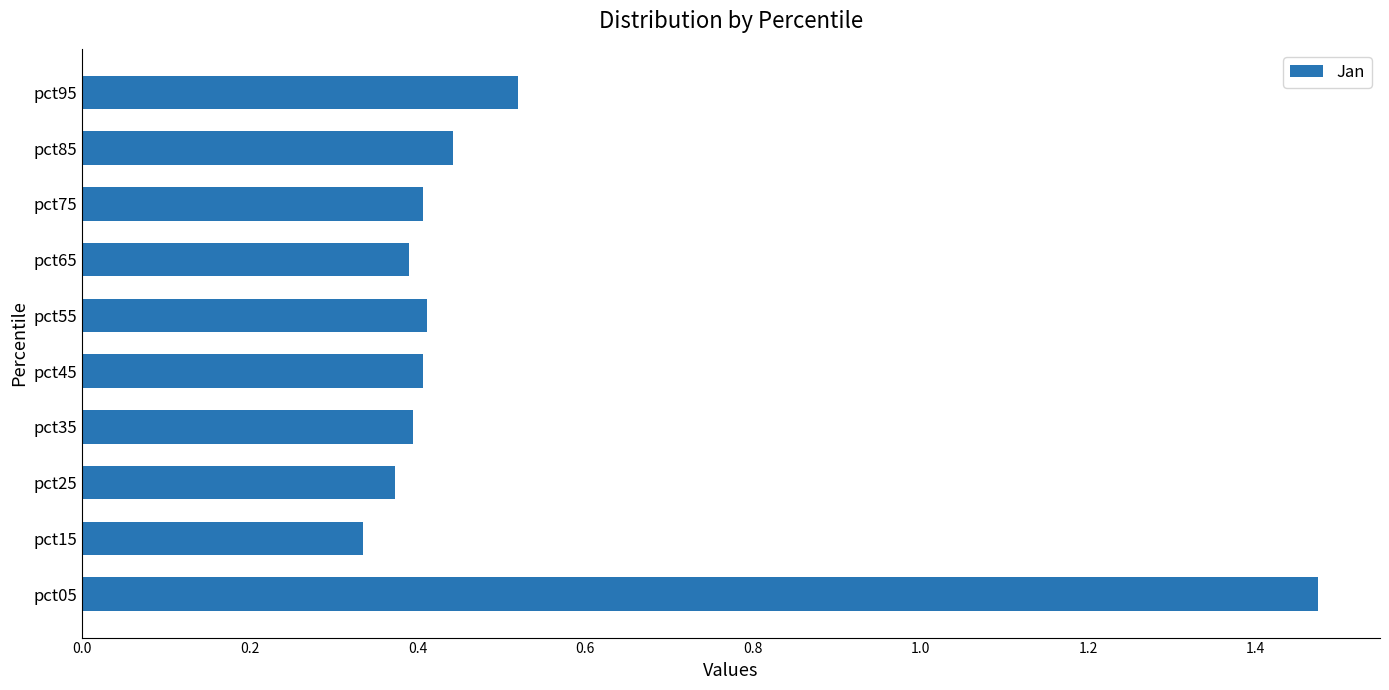

What is the difference between the maximum and minimum values?

1.1